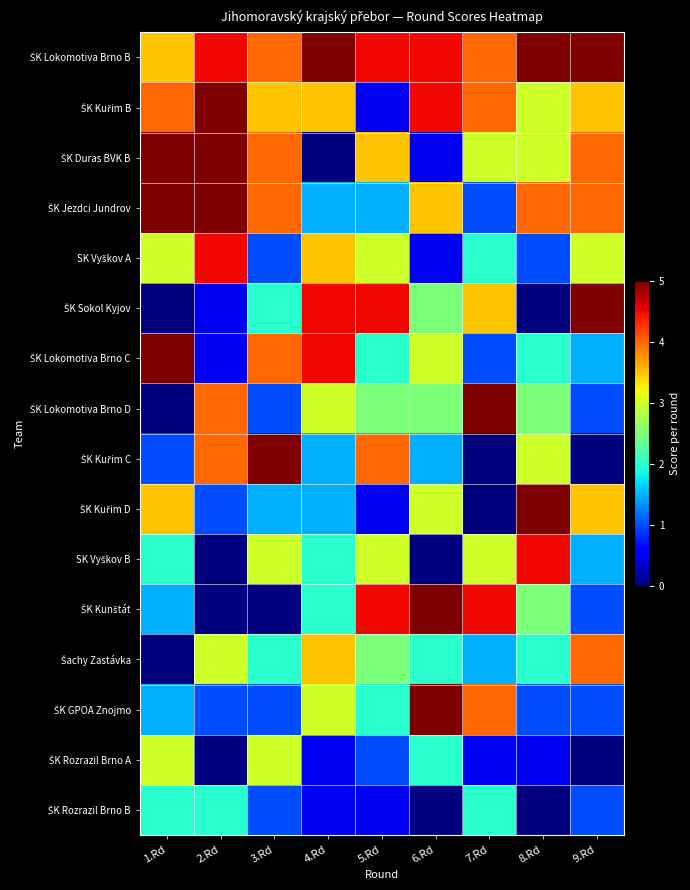

At which category is the sum across all series the highest?

1.Rd